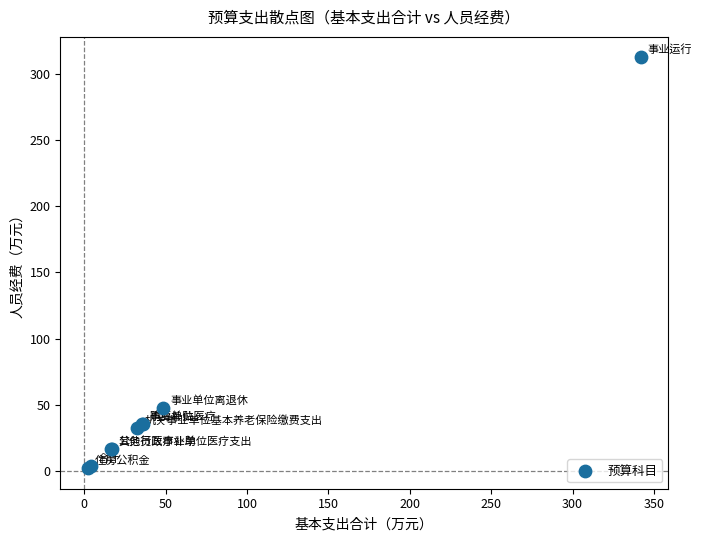

What Y value in the scatter plot is closest to 157?

47.5